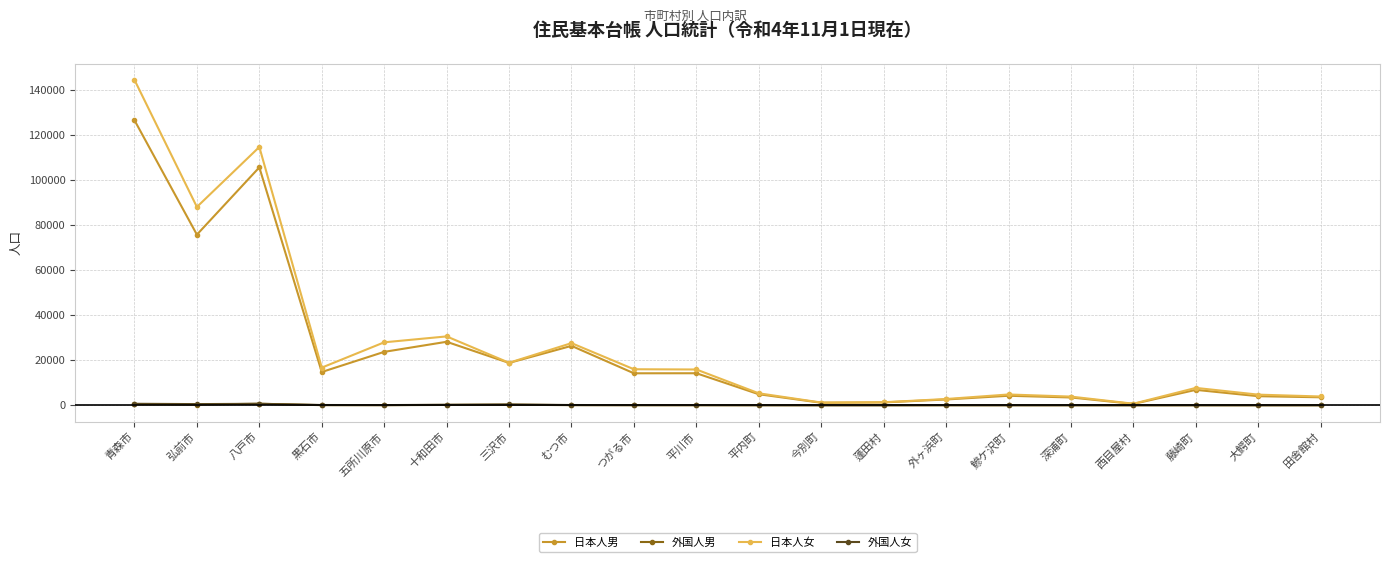

Where is the first local maximum for 日本人男?

八戸市